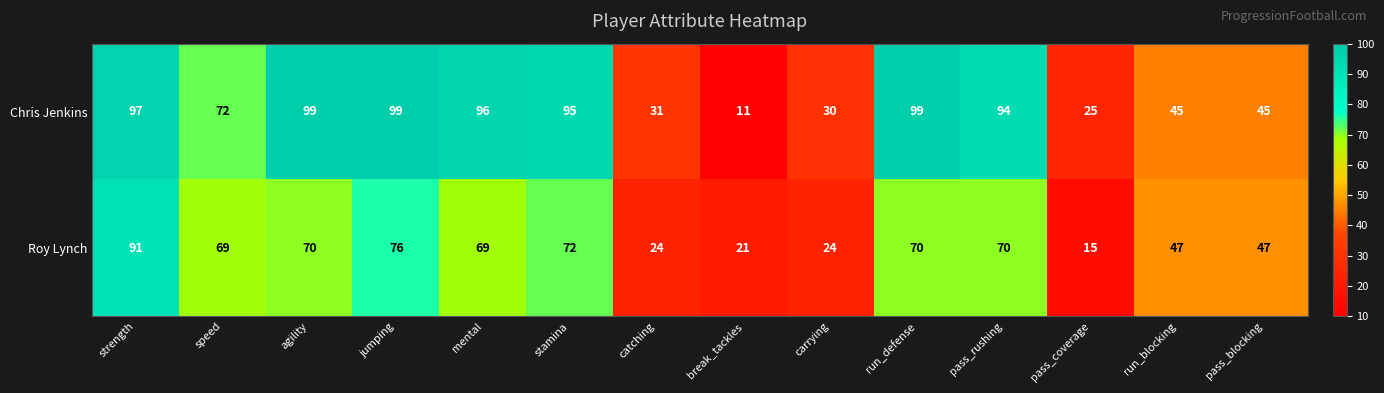

What is the total value across all series at pass_rushing?

164